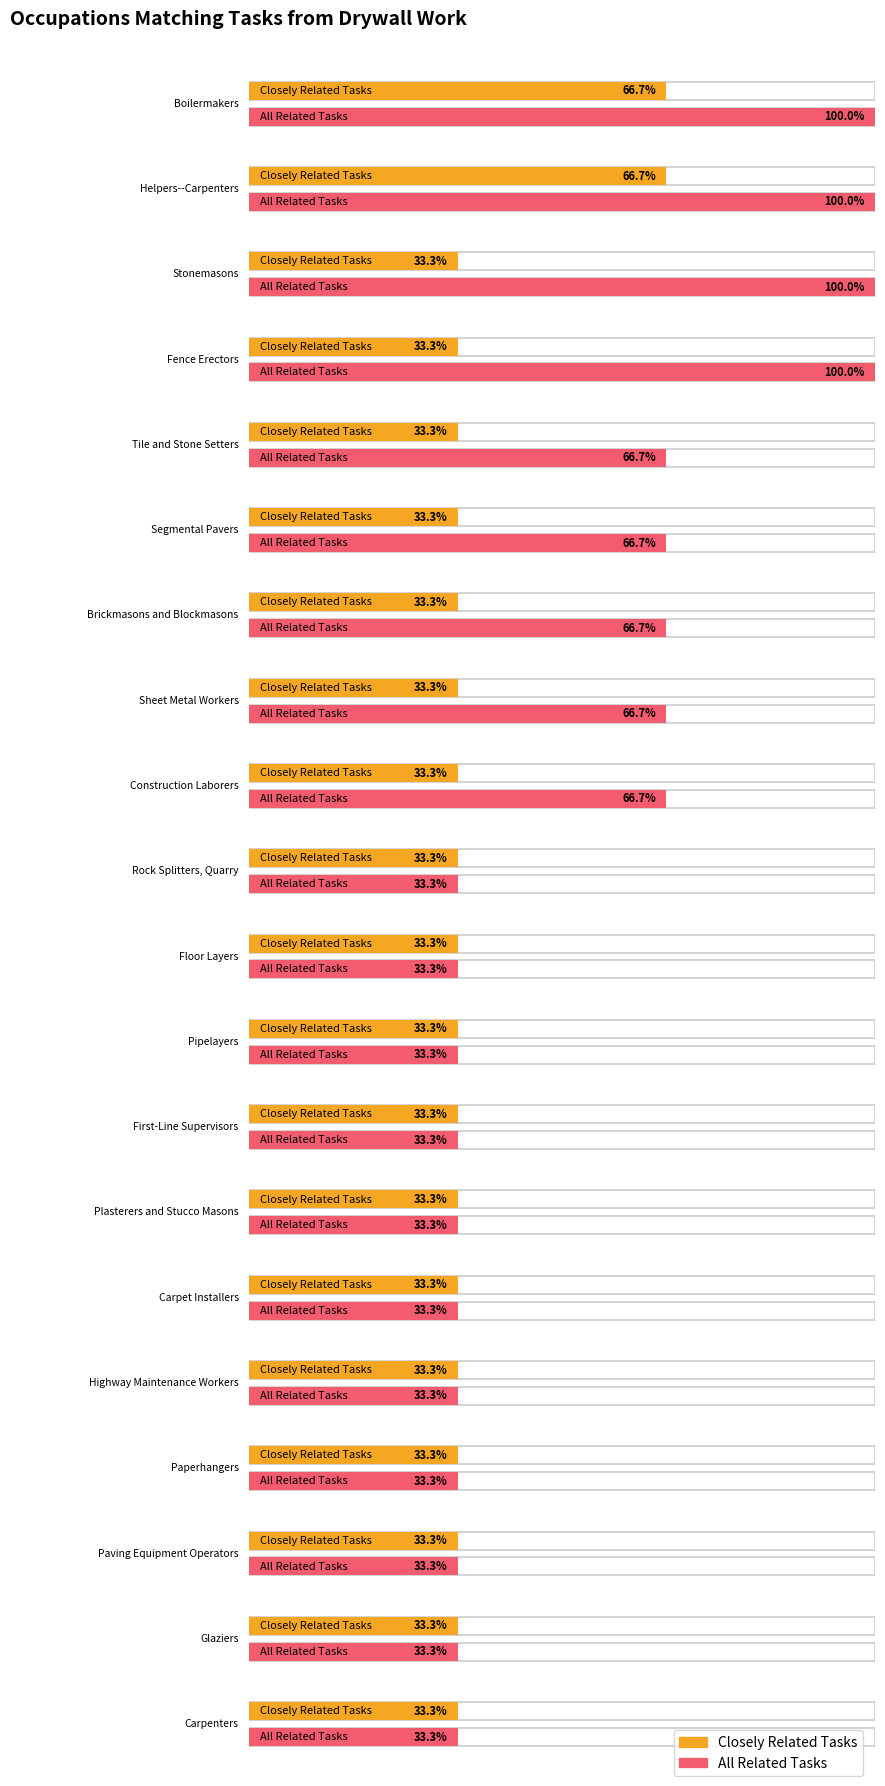

Is the value of All Related Tasks at Segmental Pavers greater than the value of Closely Related Tasks at Paving Equipment Operators?

Yes